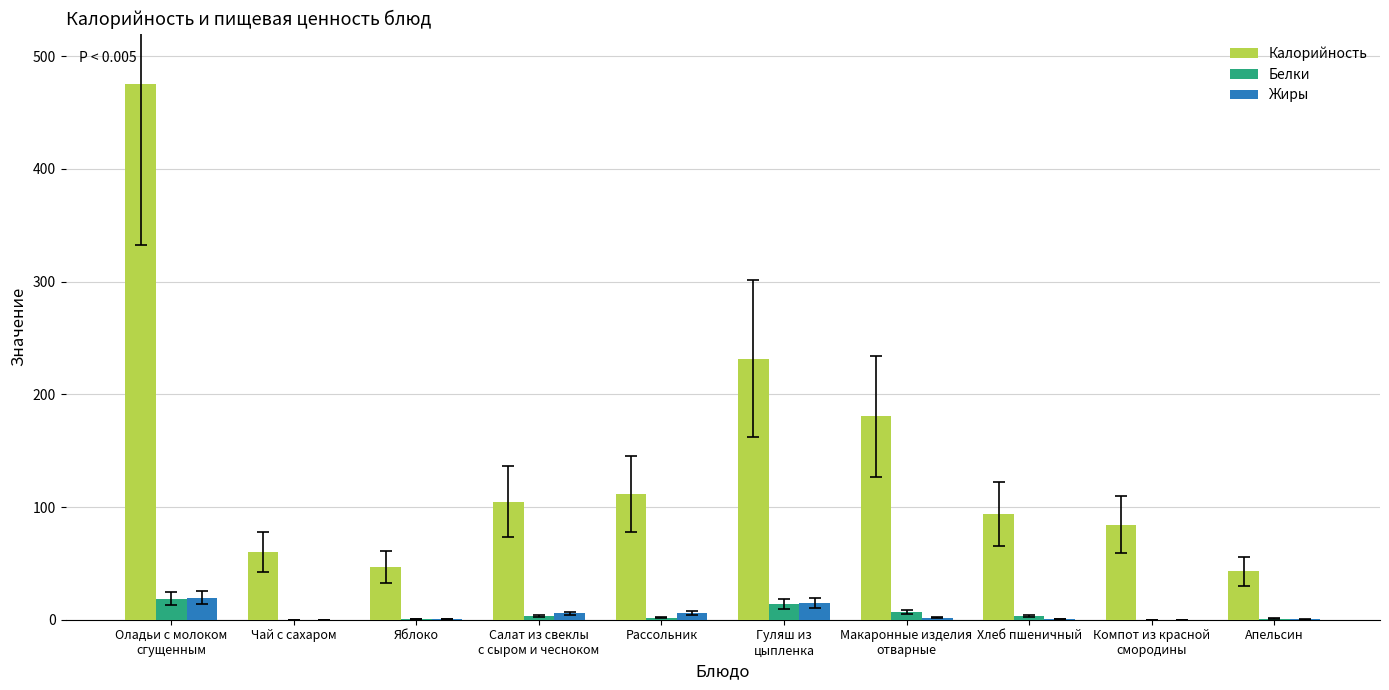

Which series has the largest total across all categories?

Калорийность